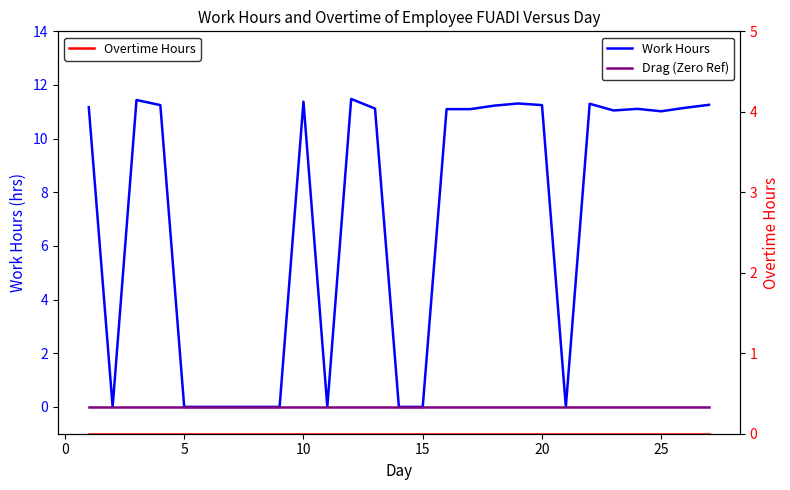

Rank the categories by Work Hours value from highest to lowest.

11, 5, 9, 18, 21, 26, 10, 19, 17, −5, 25, 12, 23, 15, 16, 22, 24, 0, 15, 20, 25, 30, 8, 10, 13, 14, 20